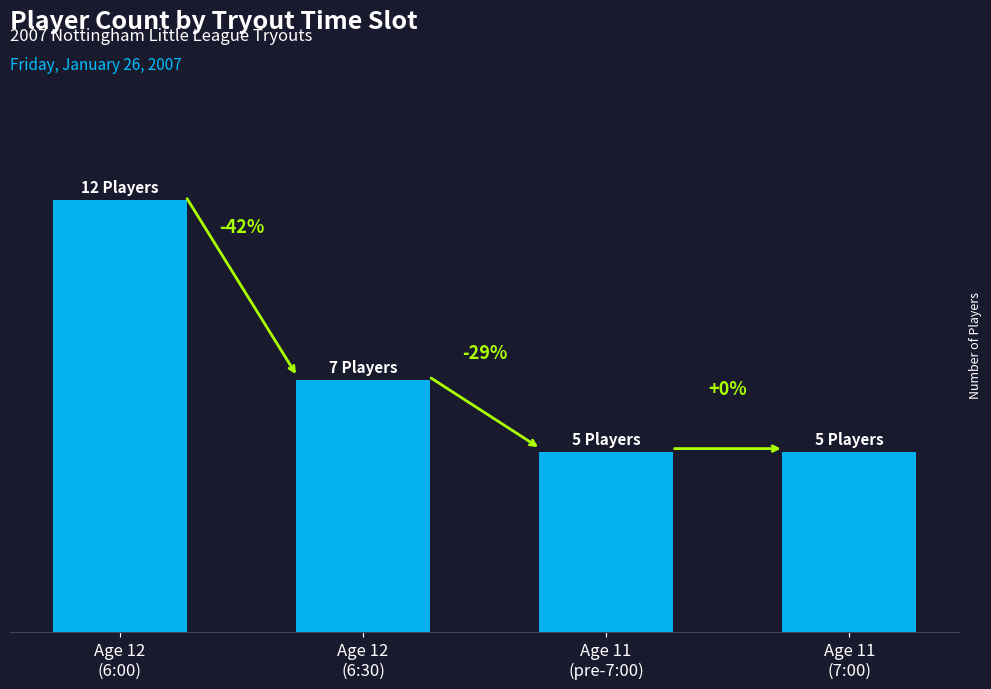

Does the chart contain stacked bars?

No